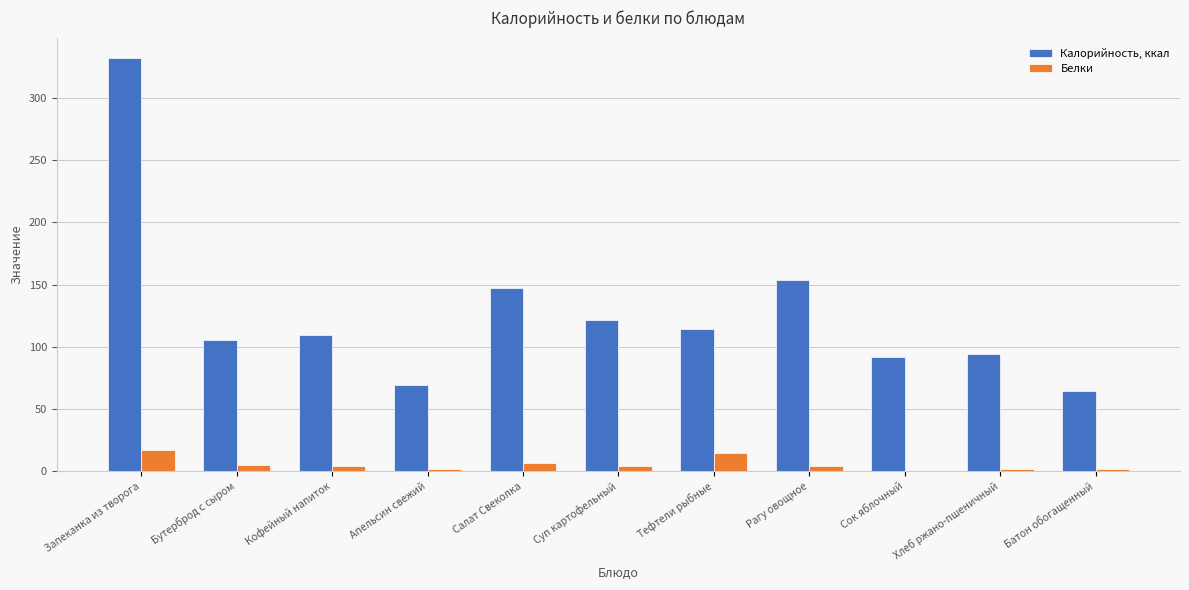

At which category is the sum across all series the highest?

Запеканка из творога